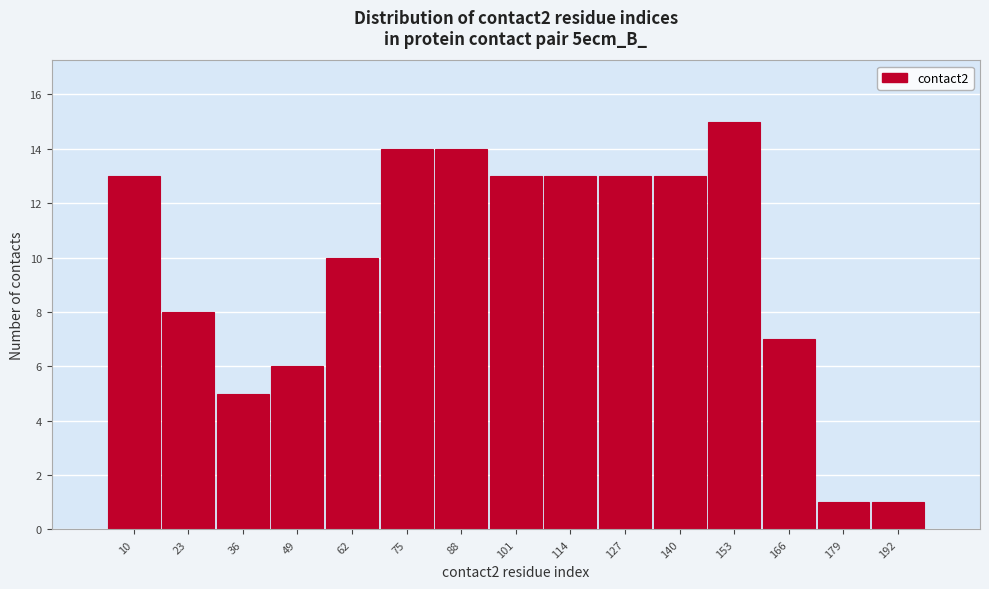

Reading left to right, list all the values displayed in this chart.

10=13	23=8	36=5	49=6	62=10	75=14	88=14	101=13	114=13	127=13	140=13	153=15	166=7	179=1	192=1